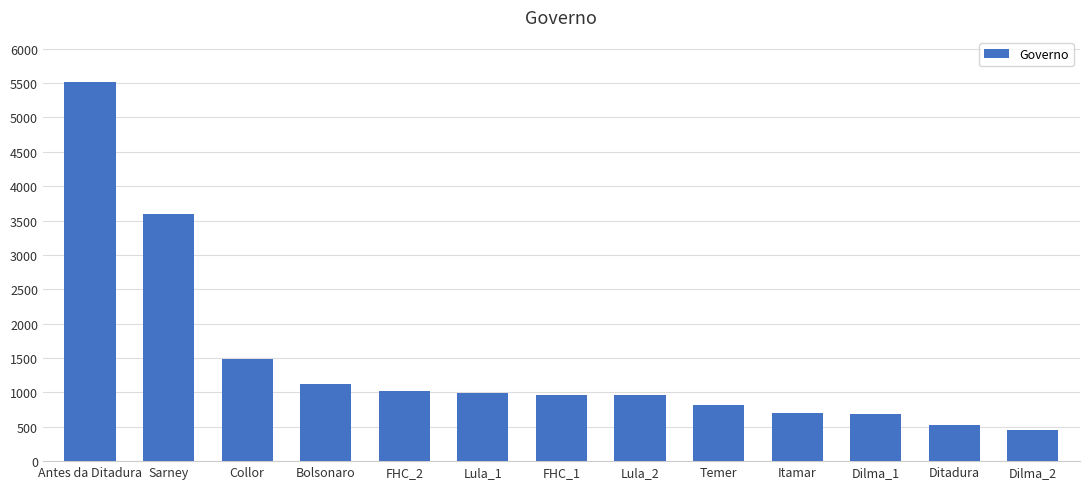

The value at Lula_1 is 989. True or false?

True